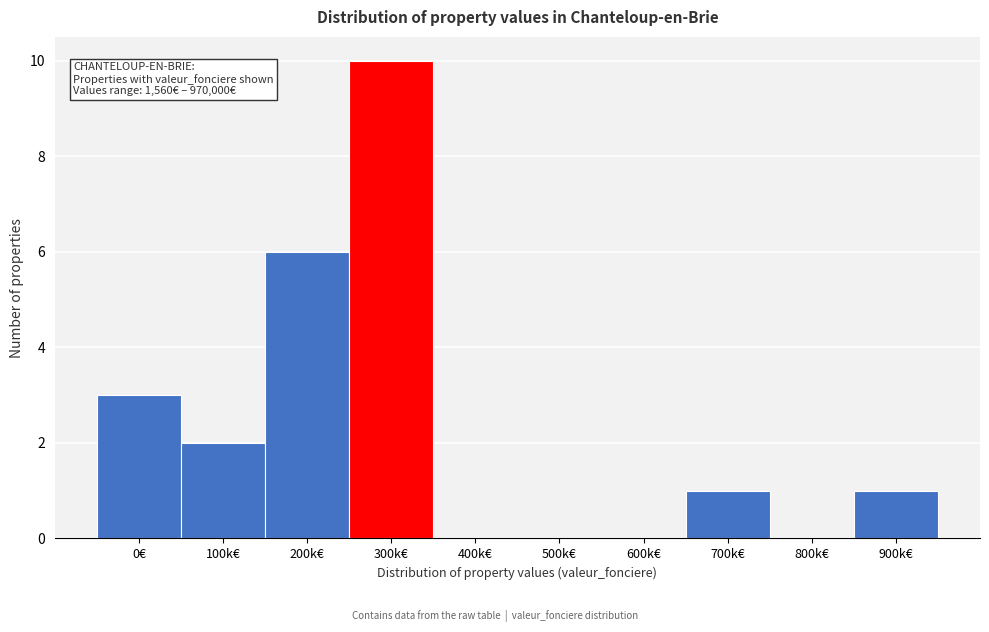

Reading left to right, extract all data points from this chart.

0€=3	100k€=2	200k€=6	300k€=10	400k€=0	500k€=0	600k€=0	700k€=1	800k€=0	900k€=1